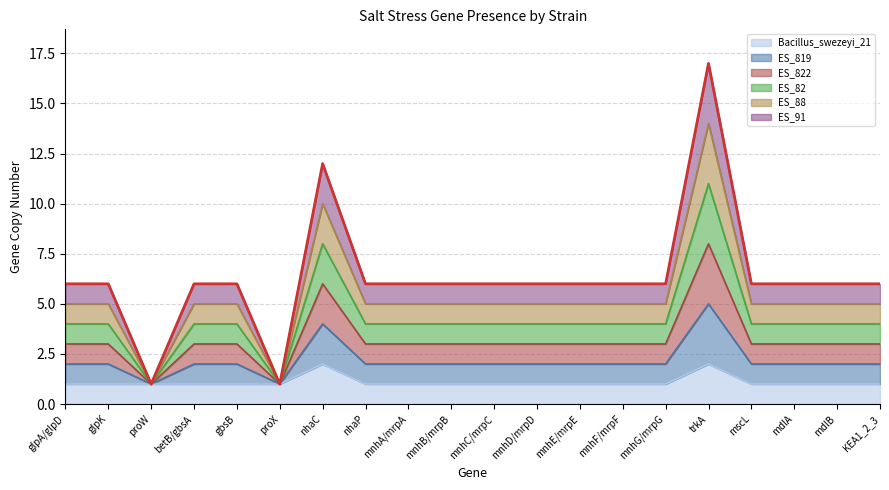

List the labels in order of ES_82 value, largest first.

trkA, nhaC, glpA/glpD, glpK, betB/gbsA, gbsB, nhaP, mnhA/mrpA, mnhB/mrpB, mnhC/mrpC, mnhD/mrpD, mnhE/mrpE, mnhF/mrpF, mnhG/mrpG, mscL, mdlA, mdlB, KEA1_2_3, proW, proX